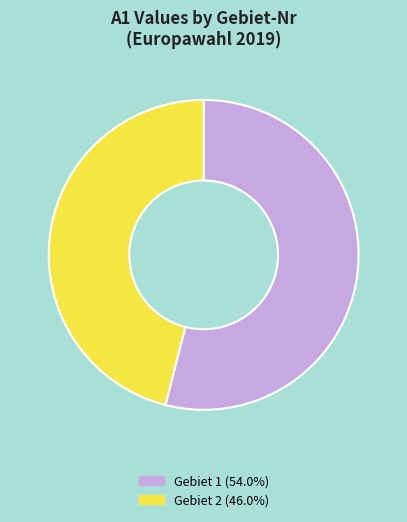

Do Gebiet 1 (54.0%) and Gebiet 2 (46.0%) together represent more than half of the pie?

Yes